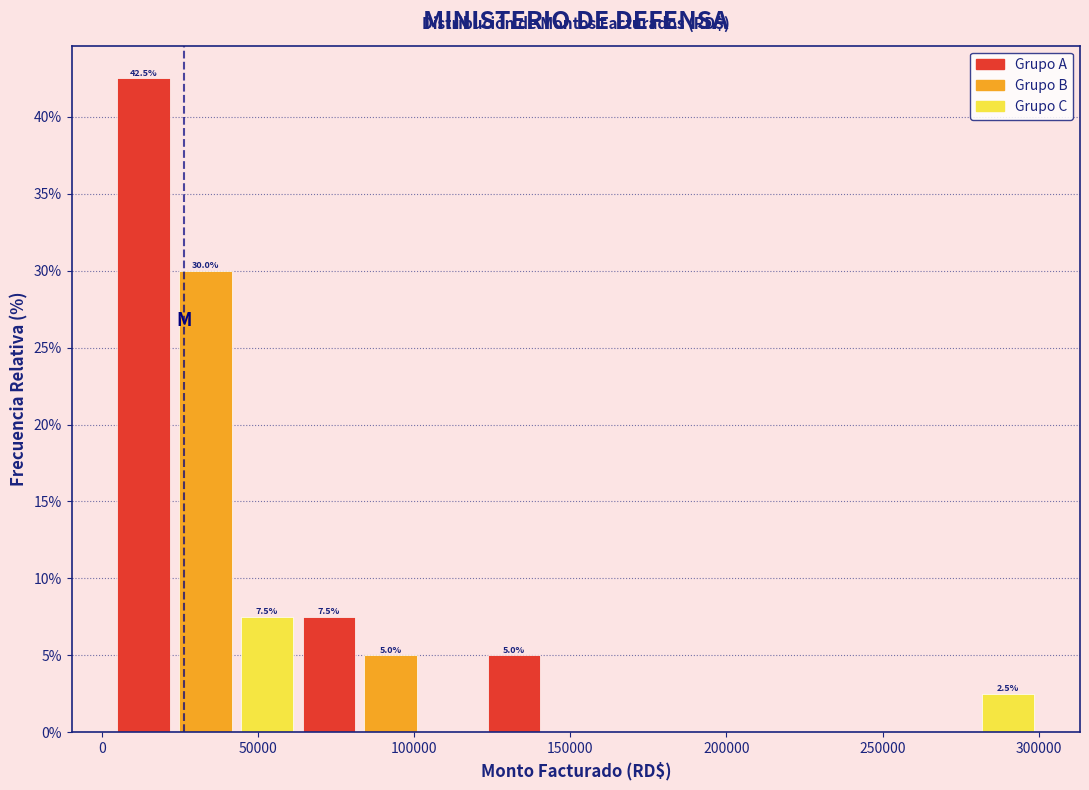

Around what value on the x-axis is the tallest bar? Give the approximate position of its centre, as read against the axis.

15000